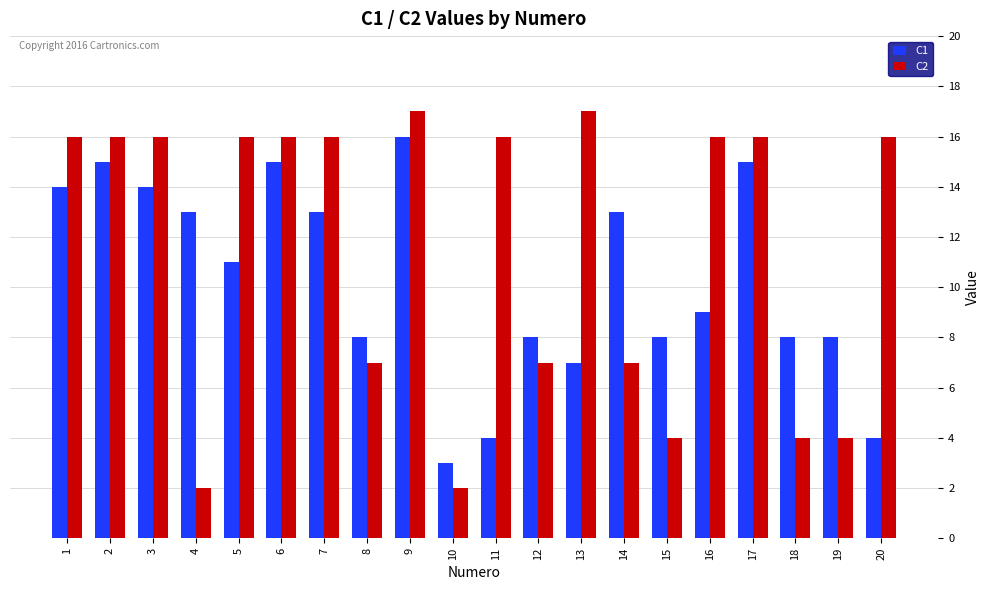

Is it true that C2 equals 3 at 10?

False